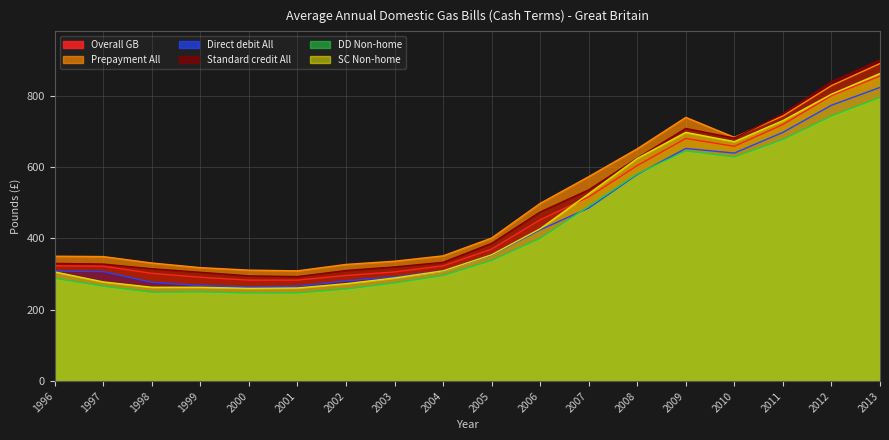

What is the difference between the Standard credit All values at 2007 and 2001?

243